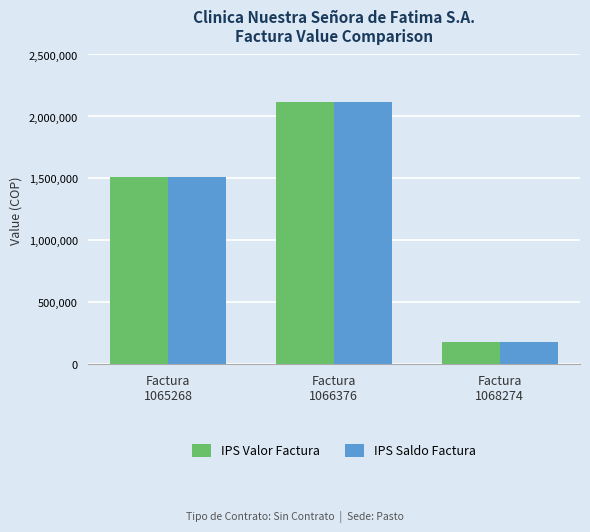

What is the highest value of the IPS Valor Factura series?

2115025